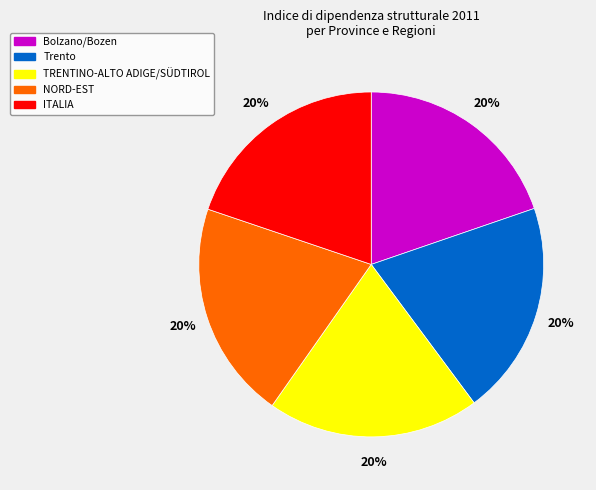

Combined, do Trento and Bolzano/Bozen account for over 50%?

No